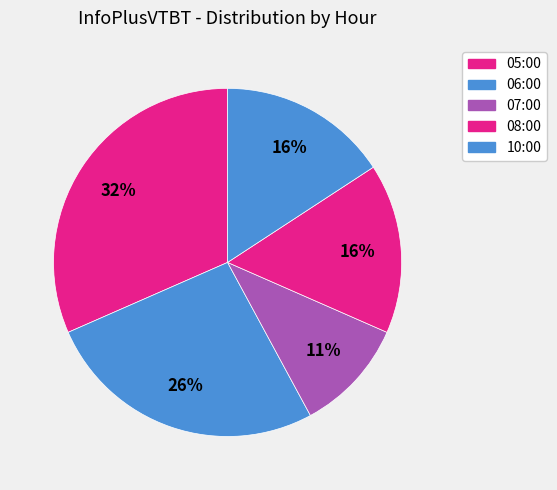

How many slices are in this pie chart?

5